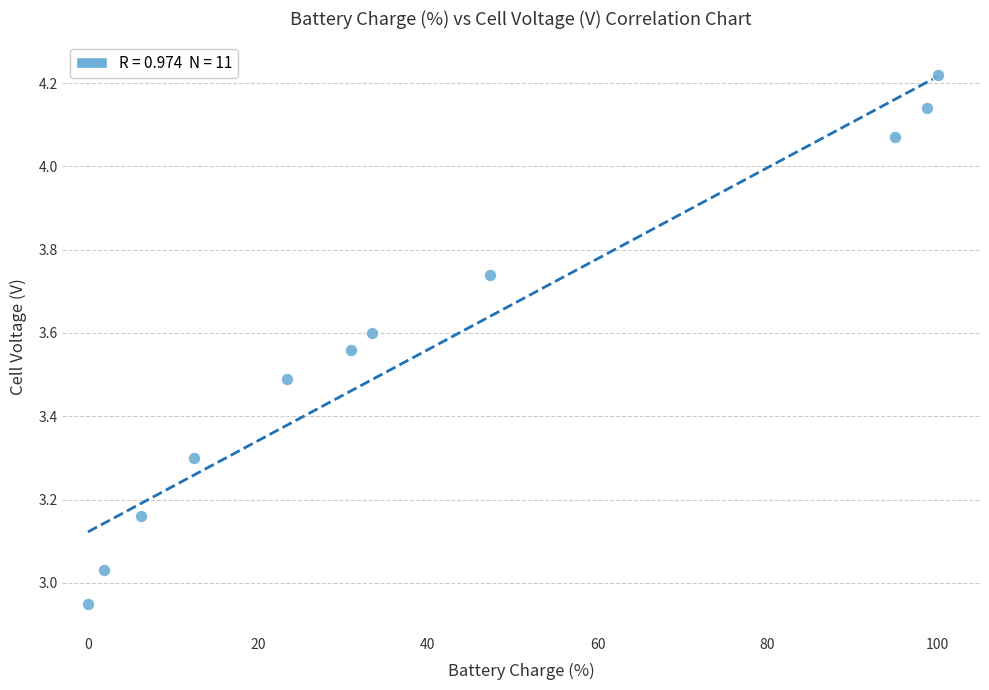

What is the range of Y values (max minus min)?

1.3